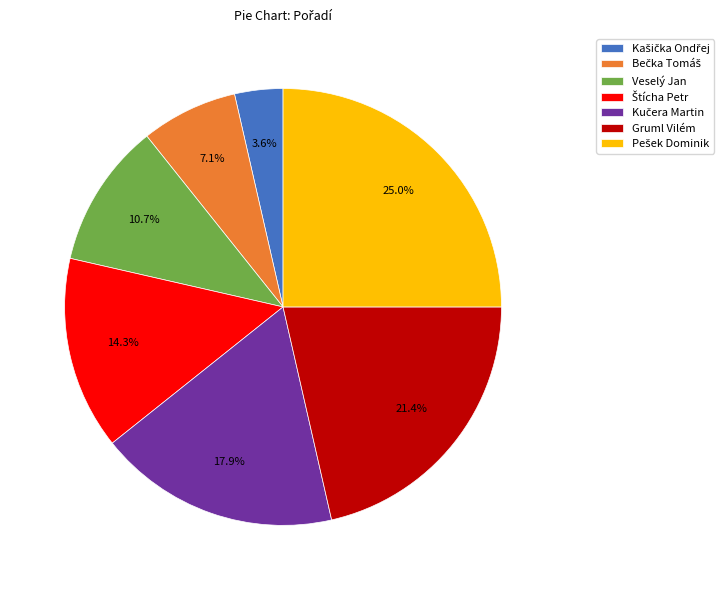

What portion of the pie excludes Gruml Vilém?

78.6%